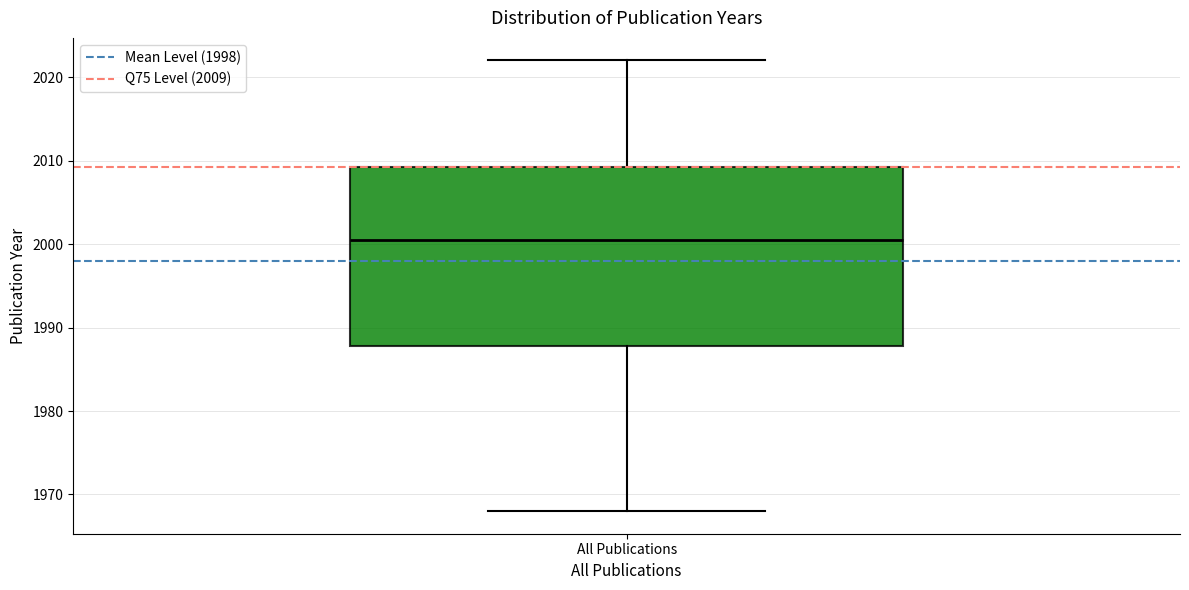

Read this box plot against the y-axis: the position of the median line, the range covered by the box, and the ends of both whiskers. The values are not printed on the chart, so give them approximately, as read against the axis.

median 2001, box 1988 to 2009, whiskers 1968 to 2022